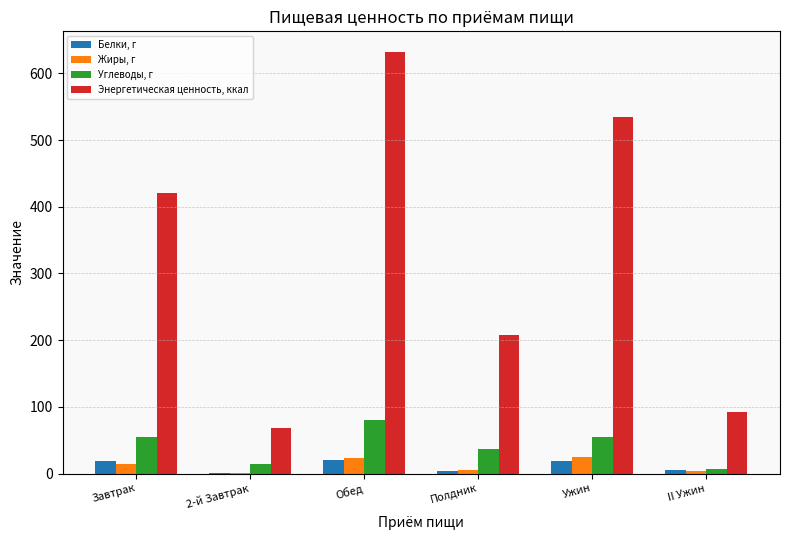

Which series has the largest total across all categories?

Энергетическая ценность, ккал